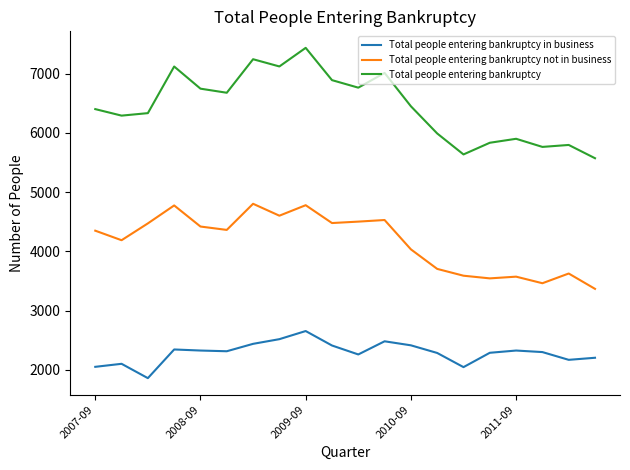

True or false: Total people entering bankruptcy and Total people entering bankruptcy in business intersect in this chart.

False